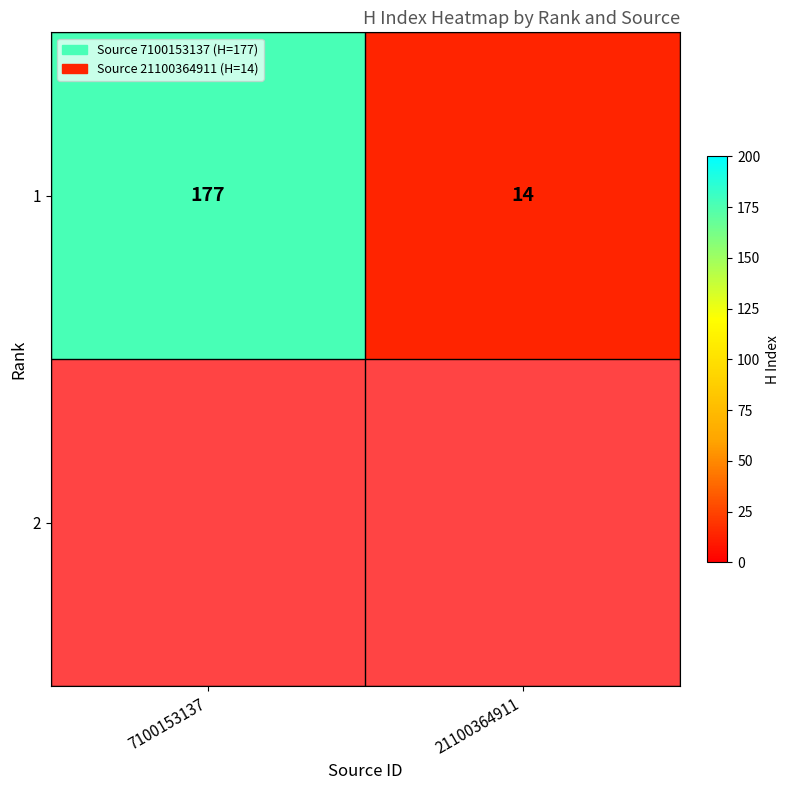

What is the difference between the maximum and minimum values?

163